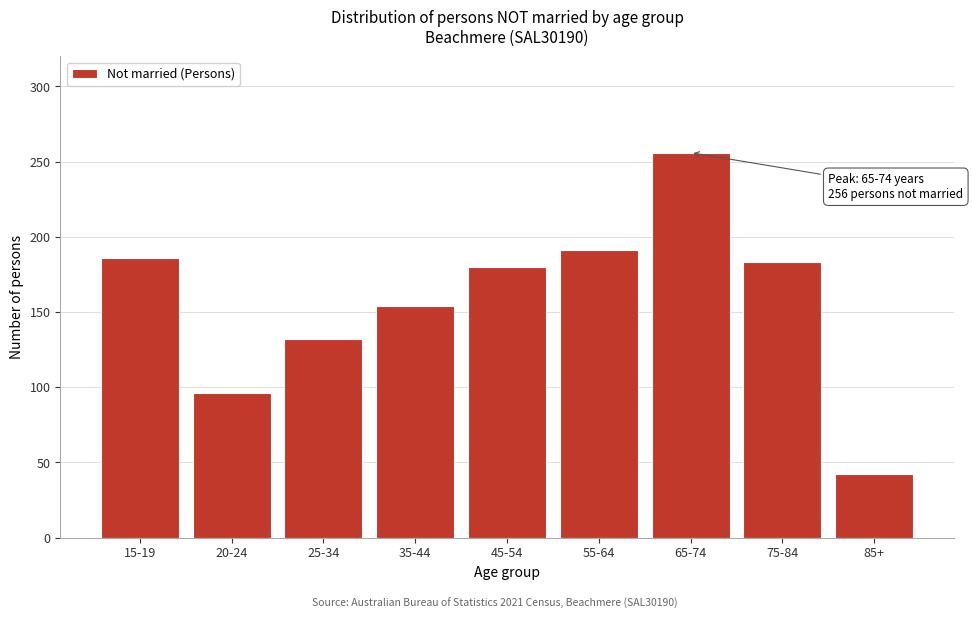

Reading left to right, list all the values displayed in this chart.

186	96	132	154	180	191	256	183	42